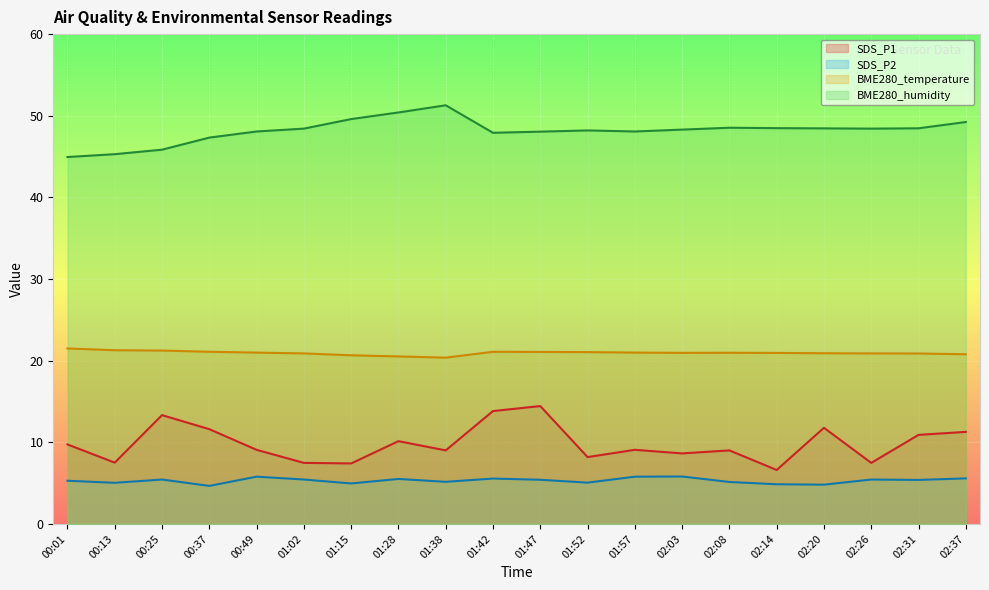

List the labels in order of BME280_temperature value, largest first.

00:01, 00:13, 00:25, 00:37, 01:42, 01:47, 01:52, 00:49, 01:57, 02:08, 02:03, 02:14, 02:20, 01:02, 02:26, 02:31, 02:37, 01:15, 01:28, 01:38